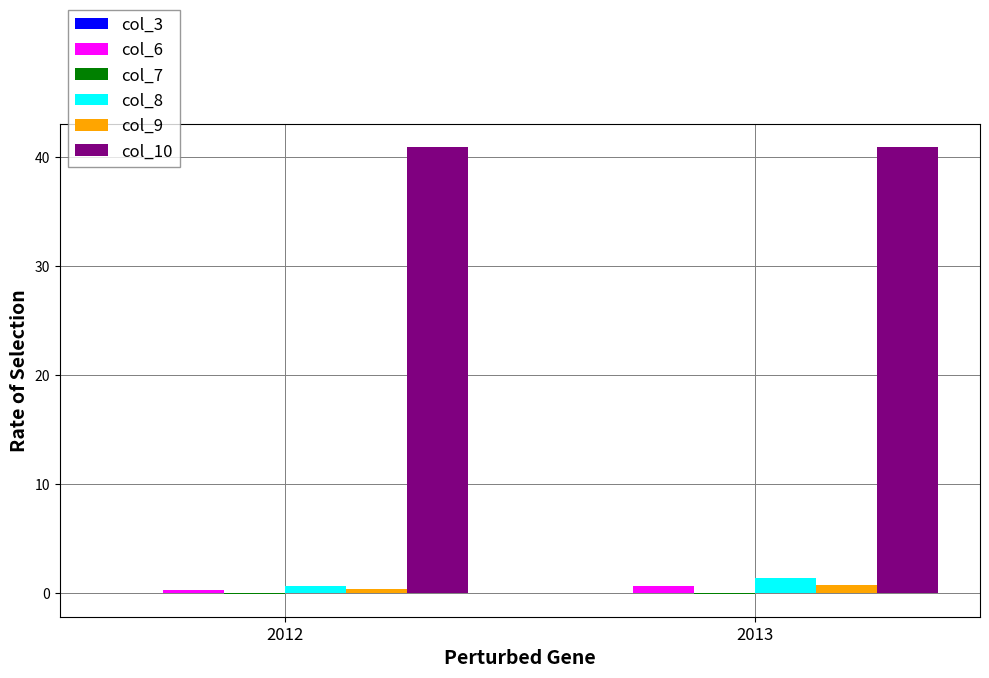

What is the sum of all col_10 values?

81.8